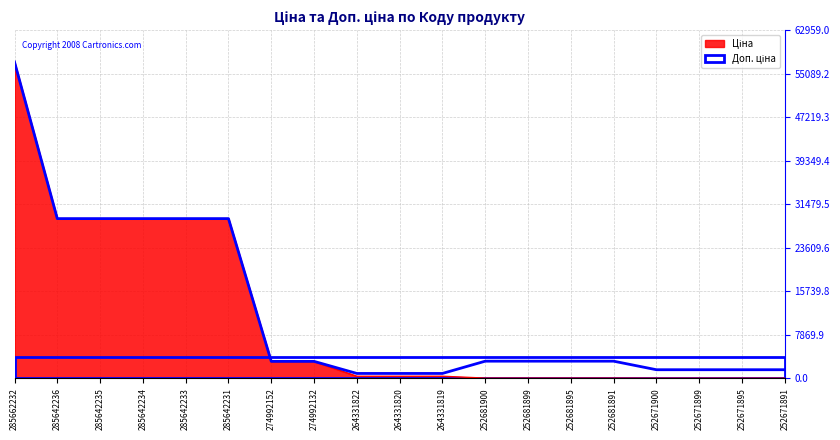

At how many categories does at least one series exceed 50517?

1